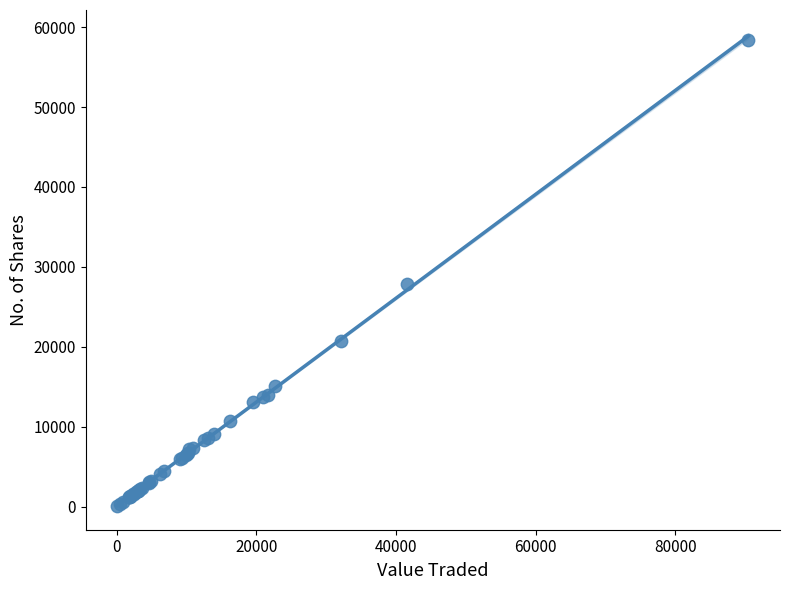

What Y value in the scatter plot is closest to 29251?

27914